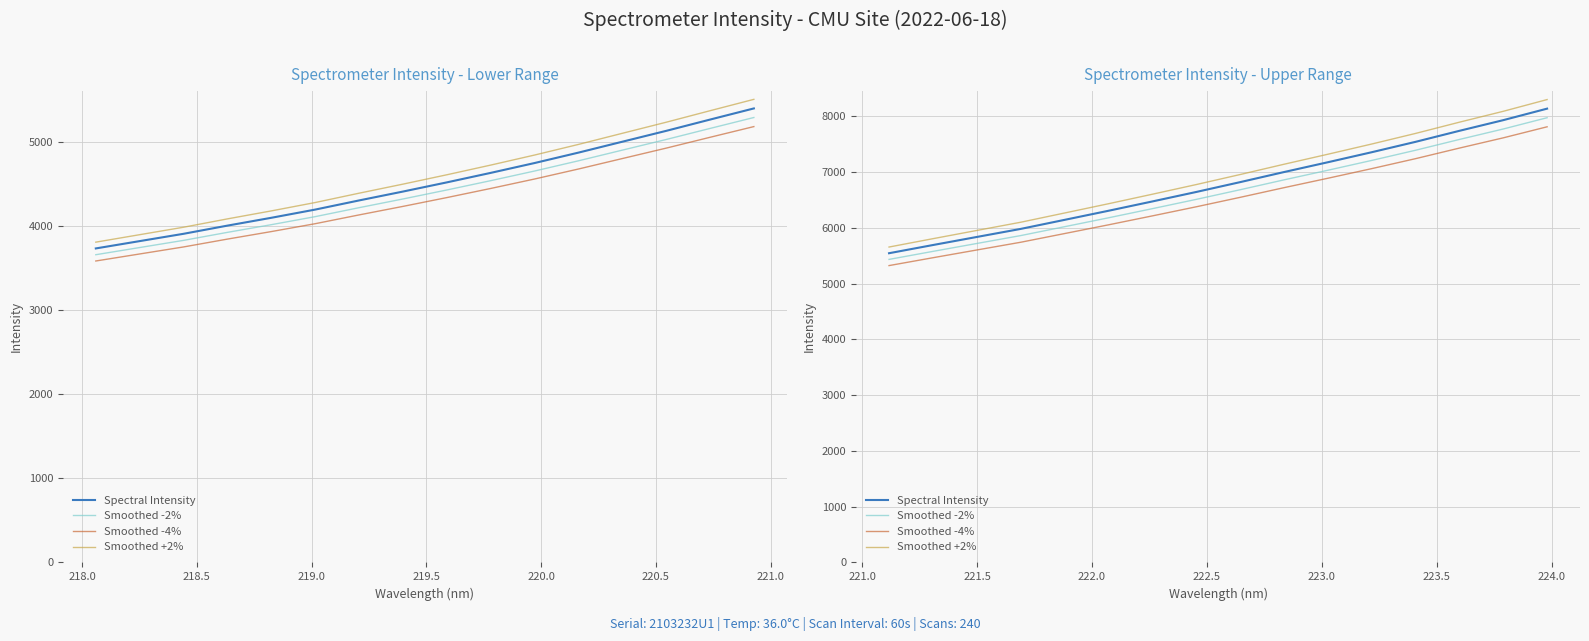

Is the value of Smoothed +2% at 219.5 greater than the value of Spectral Intensity at 219.0?

Yes